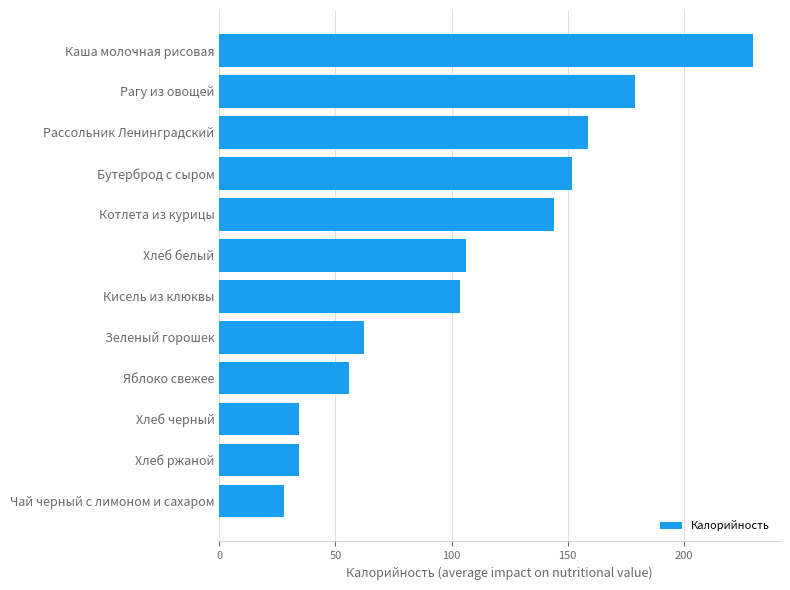

The value at Зеленый горошек is 62.3. True or false?

True